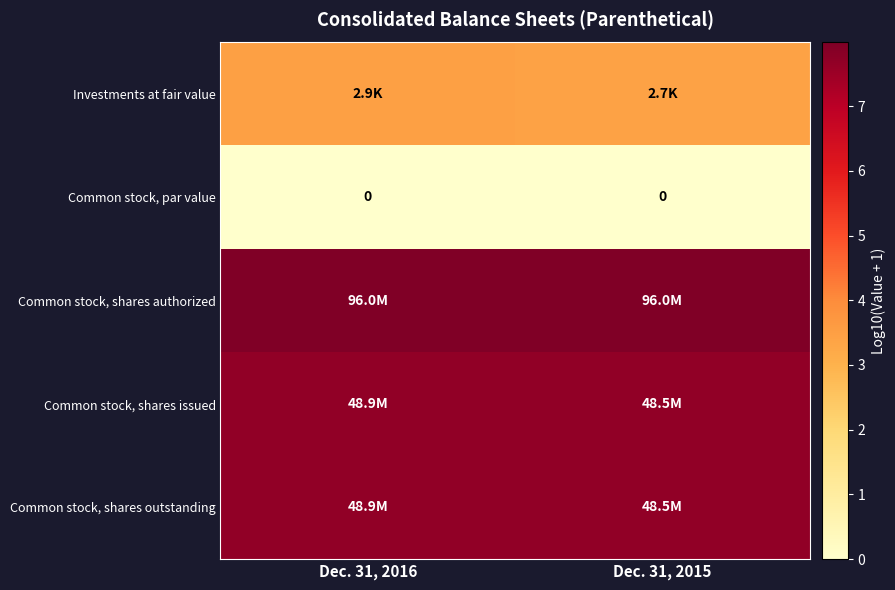

Is it true that Common stock, shares issued equals 1.8 at Dec. 31, 2016?

False